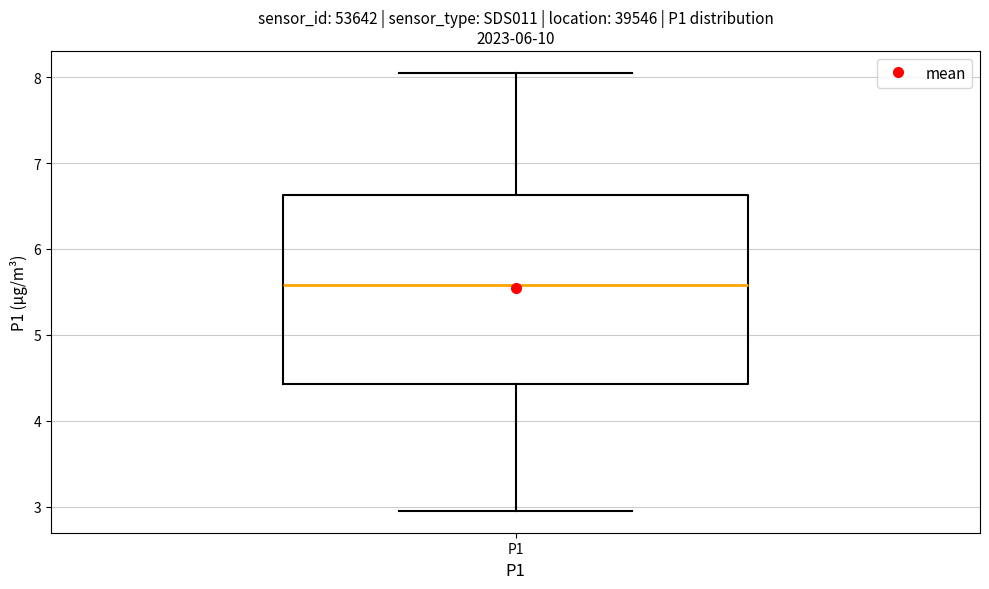

Transcribe this box plot: give where the median line is, the range the box spans, and where the two whiskers end, as read against the y-axis. The values are not printed on the chart, so give them approximately, as read against the axis.

median 5.6, box 4.4 to 6.6, whiskers 3.0 to 8.1